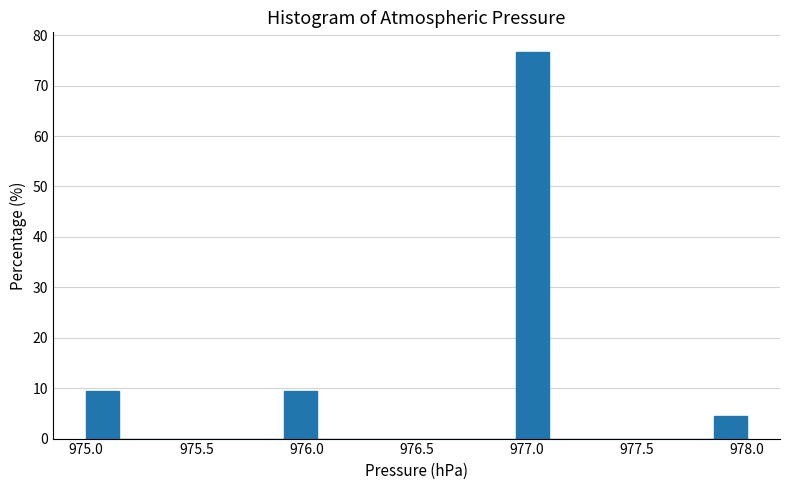

Around what value on the x-axis is the tallest bar? Give the approximate position of its centre, as read against the axis.

977.05